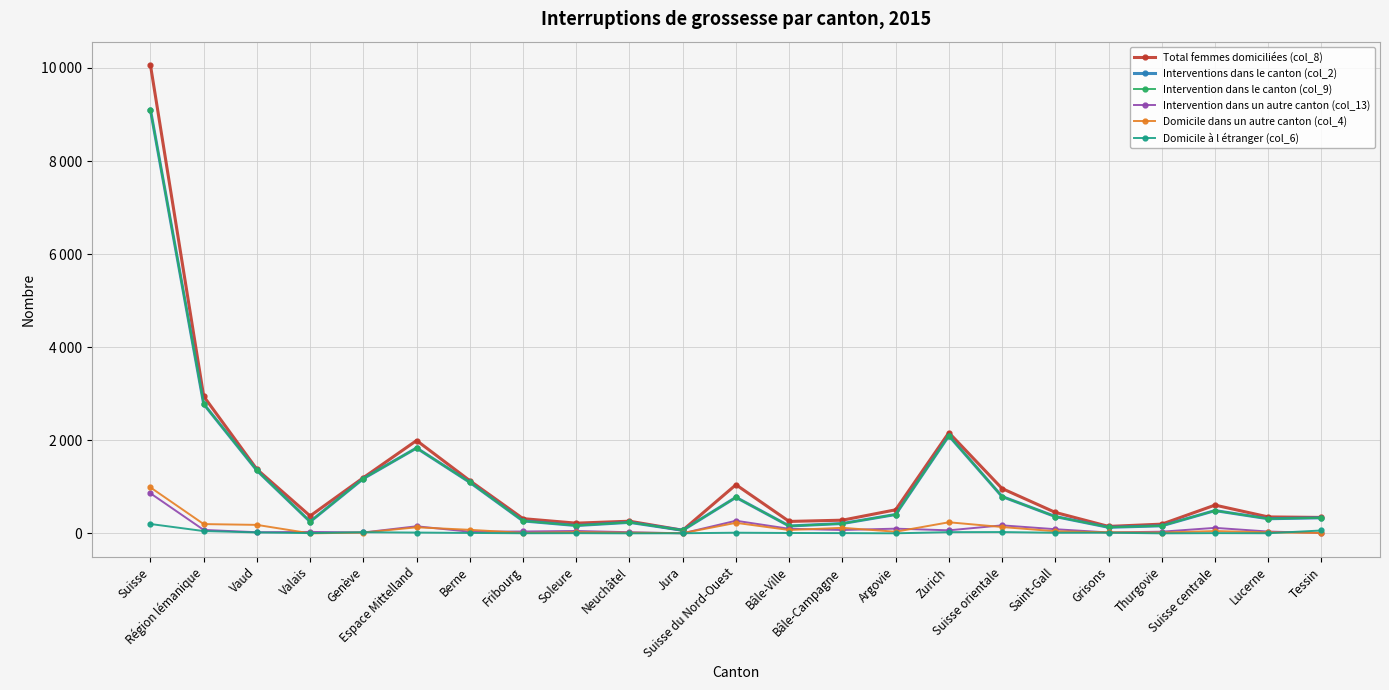

How many interior local peaks does the Intervention dans le canton (col_9) series have?

5